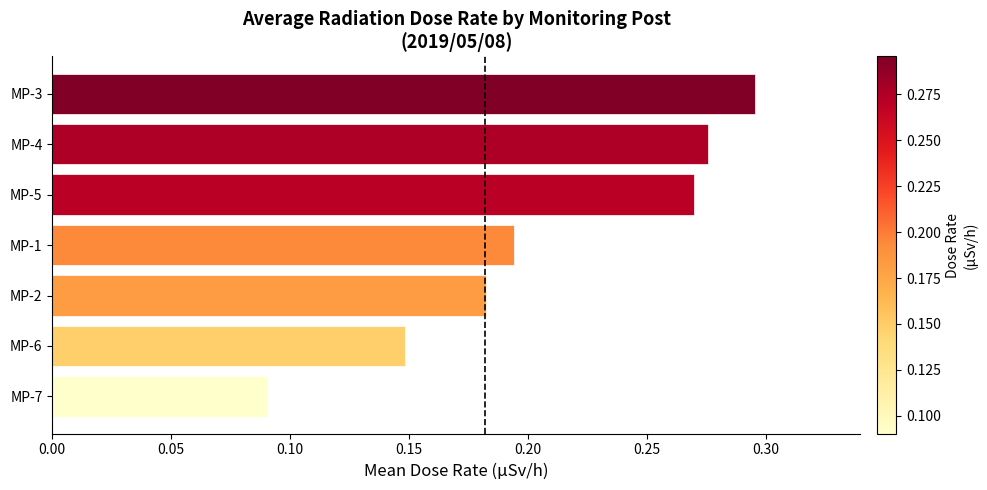

True or false: the data shows 0.4 at MP-4.

False